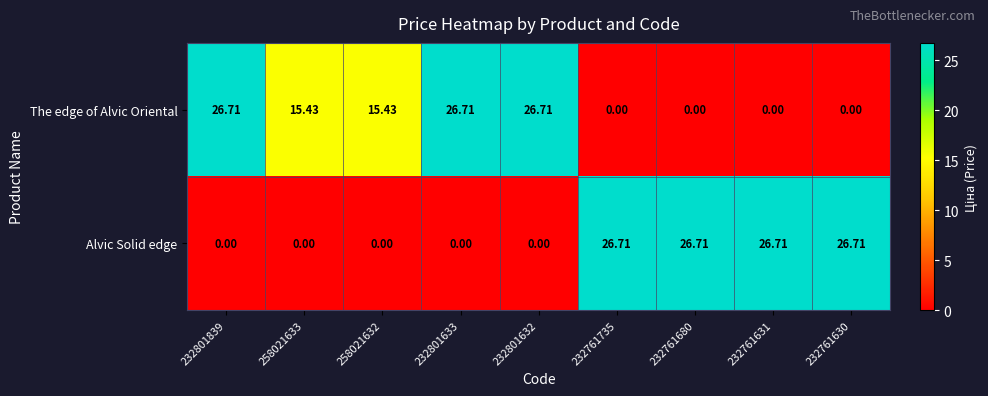

Between 258021633 and 232761630, which series saw the biggest shift?

Alvic Solid edge